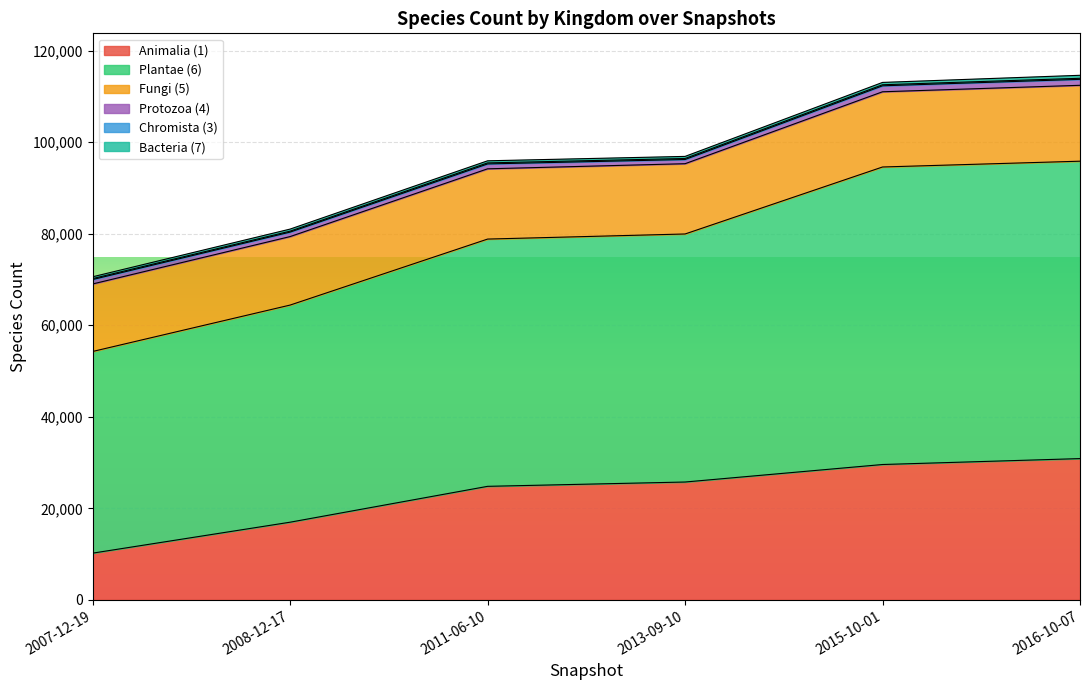

Does the chart display data point markers on the line(s)?

No